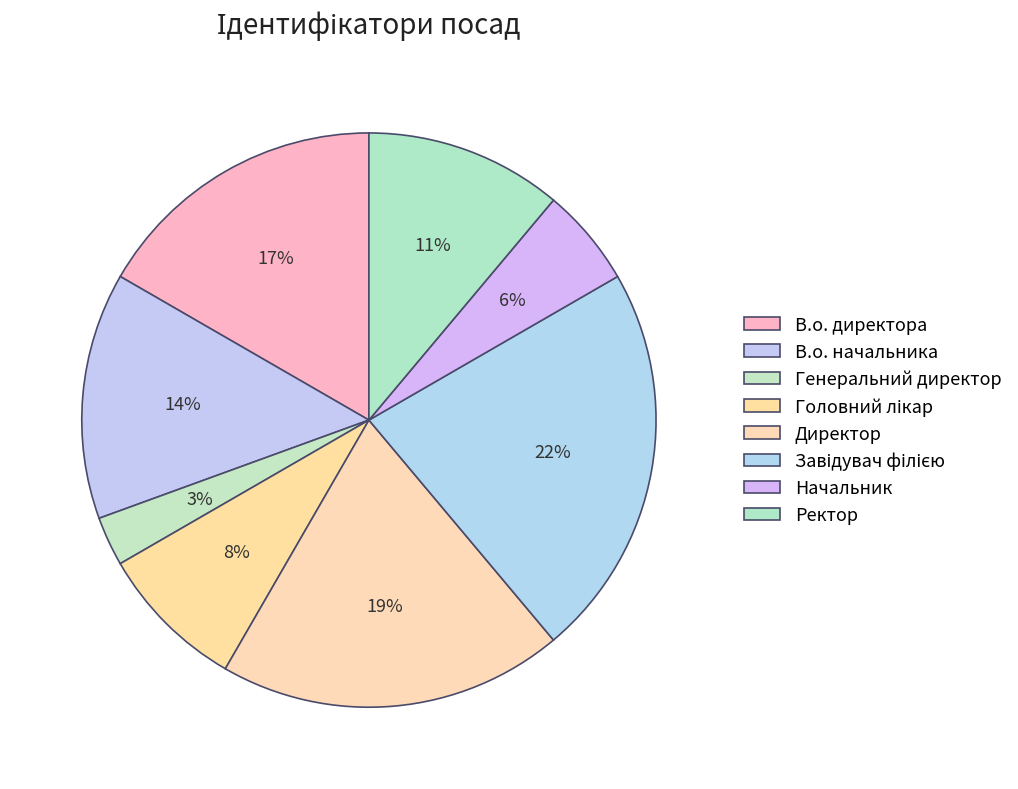

How many slices are in this pie chart?

8